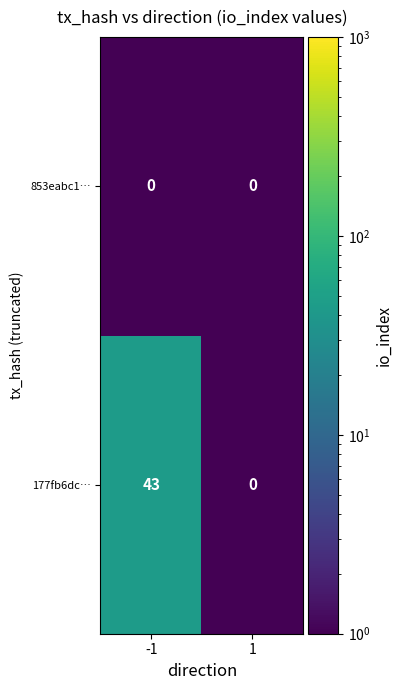

How many categories are shown in the chart?

2